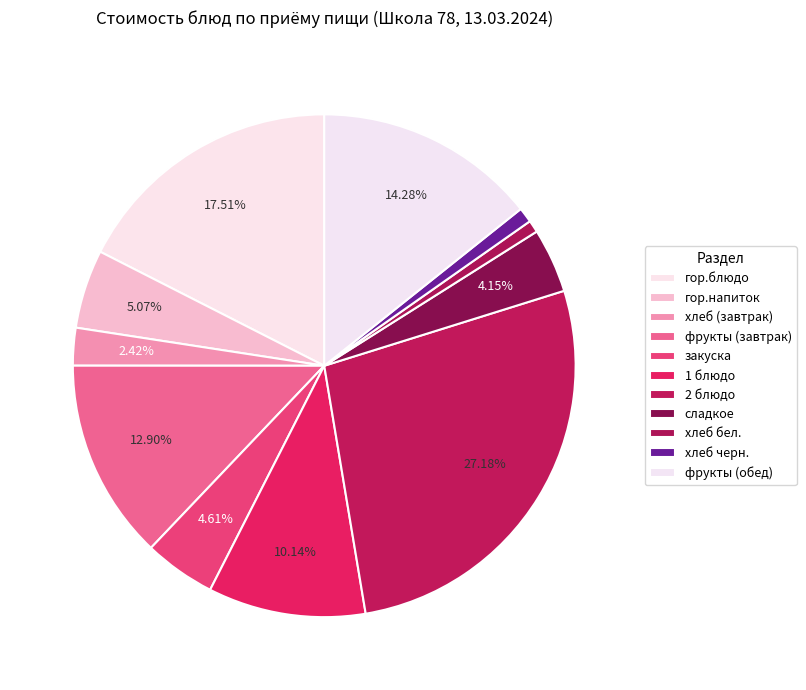

Which category has the biggest portion of the pie?

2 блюдо